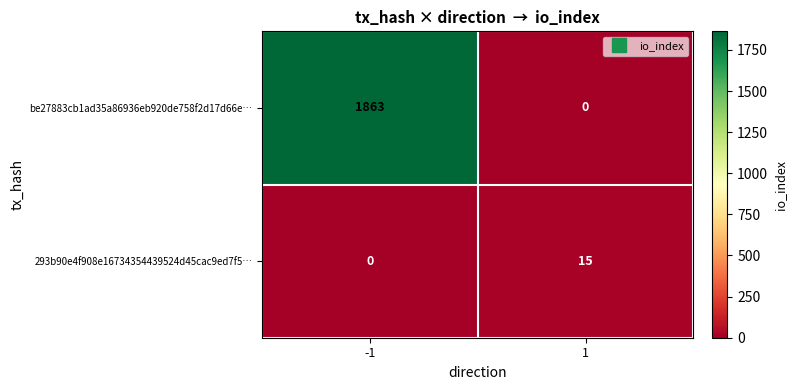

How many series are shown in this chart?

2